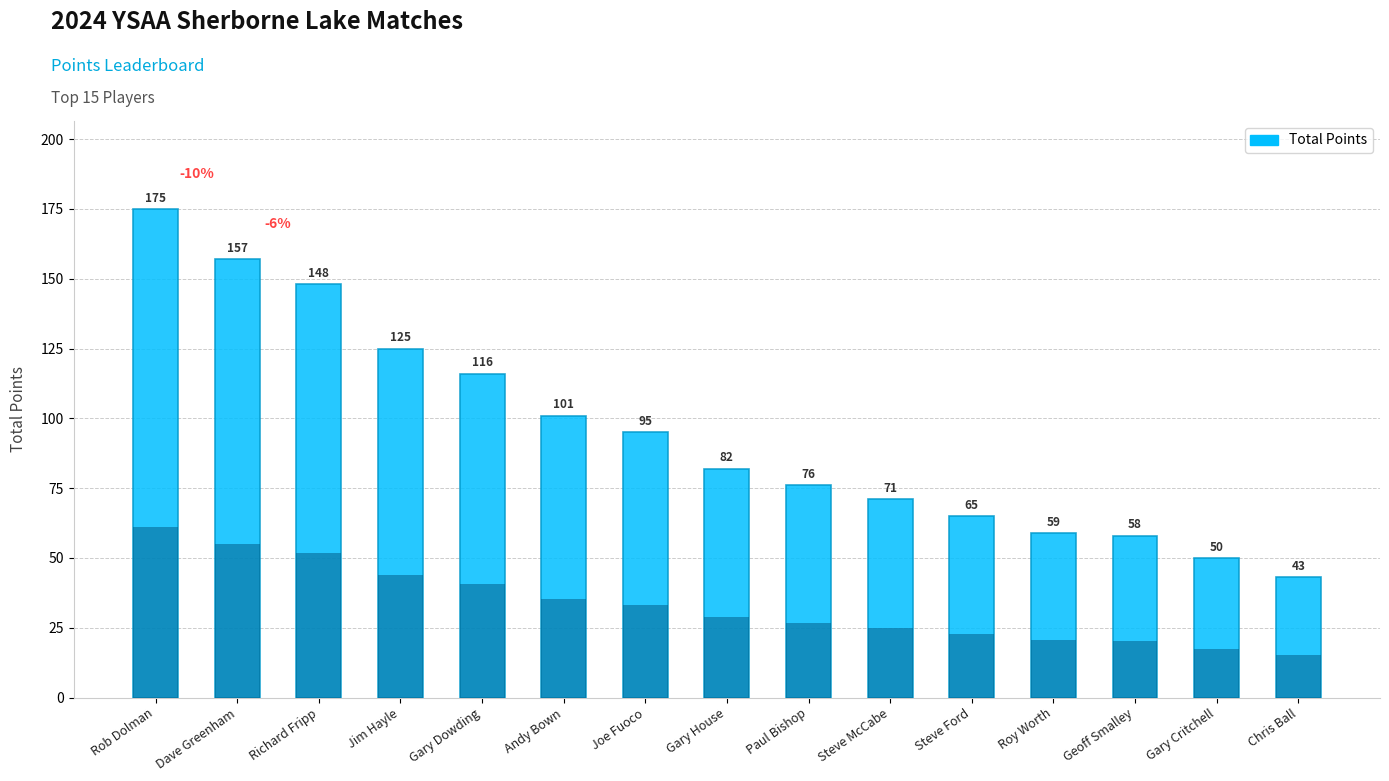

Between Roy Worth and Jim Hayle, which is larger?

Jim Hayle